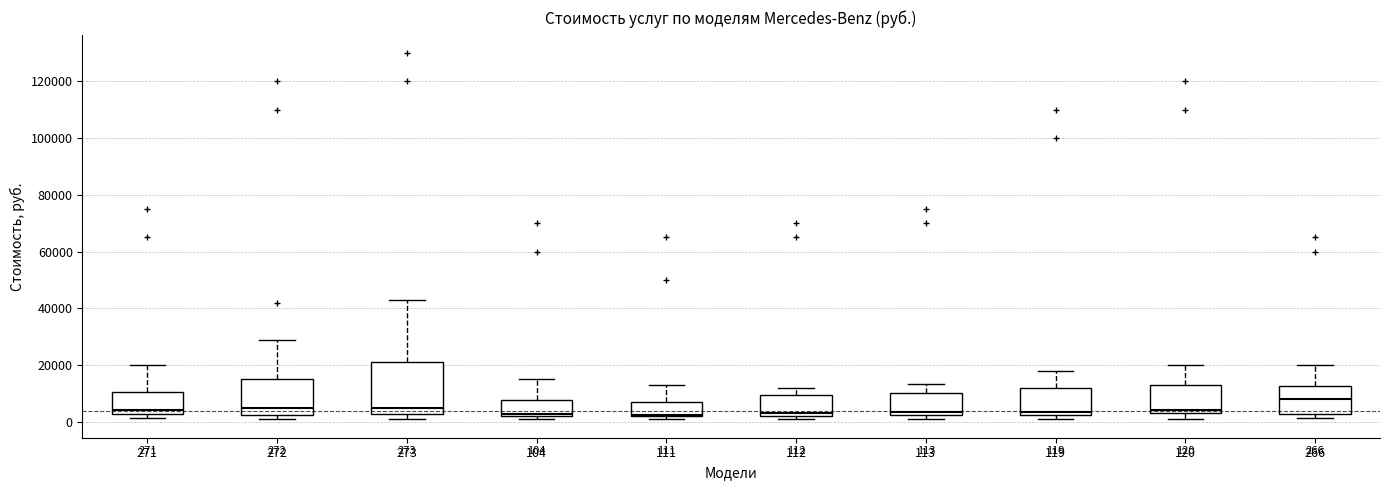

Which box is the tallest, from its lower edge to its upper edge?

273